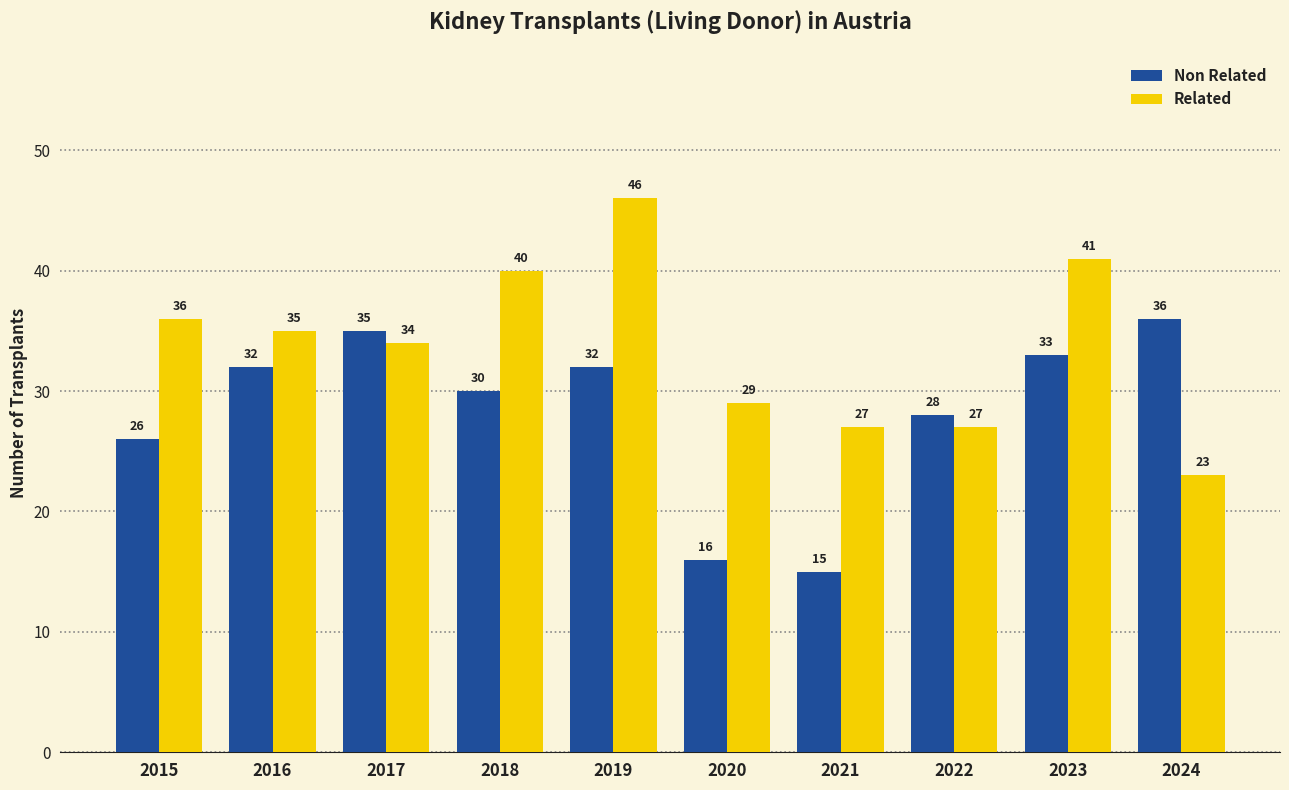

At which label does Related first exceed 35?

2015